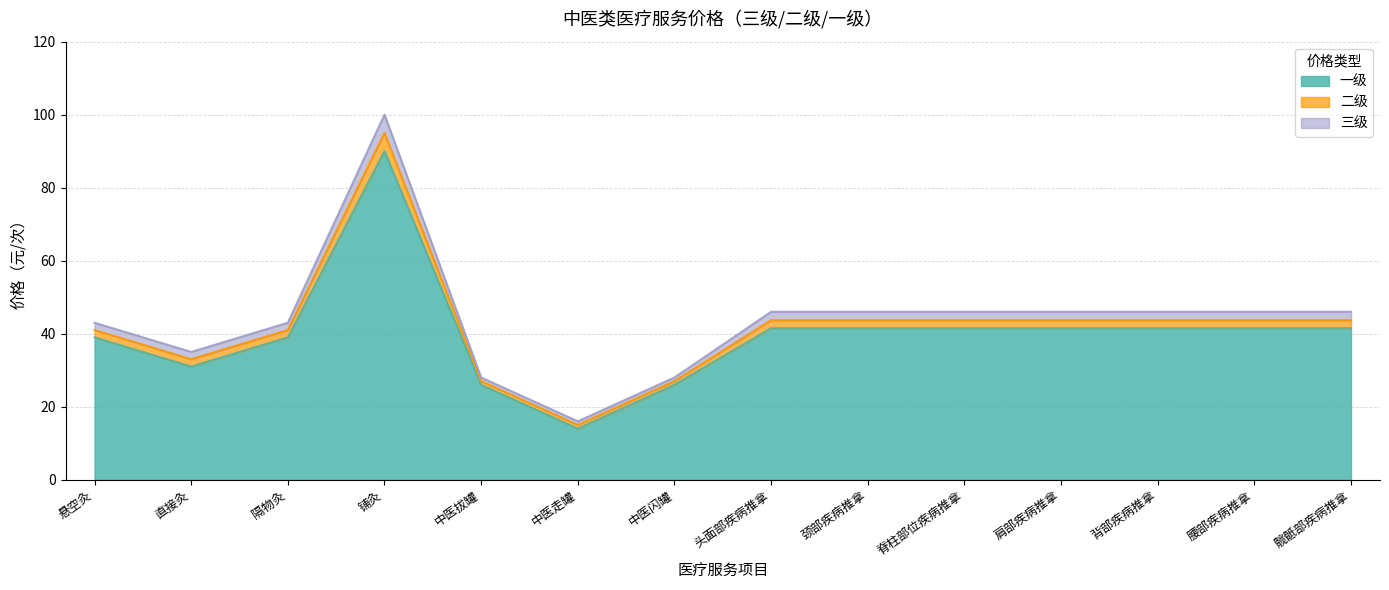

Which series has the largest range (max minus min)?

三级